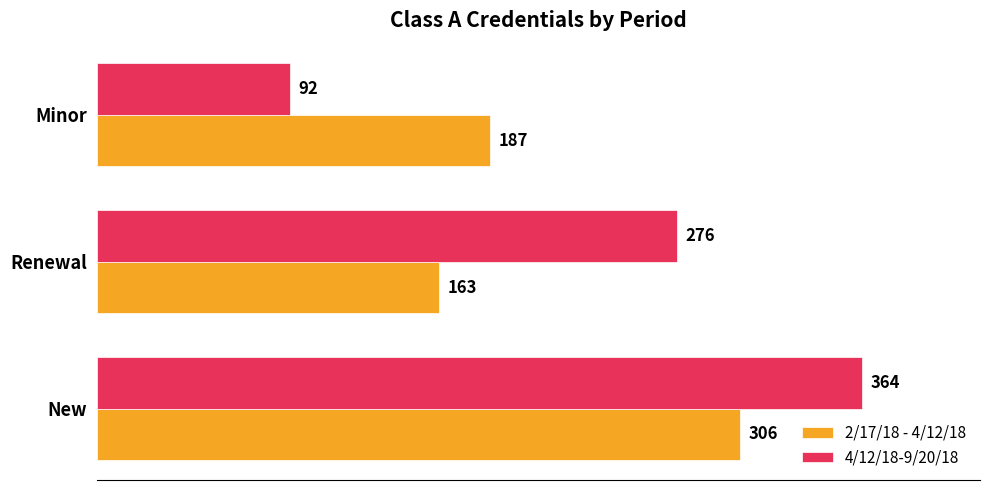

Where is 2/17/18 - 4/12/18 nearest to the value 234?

Minor